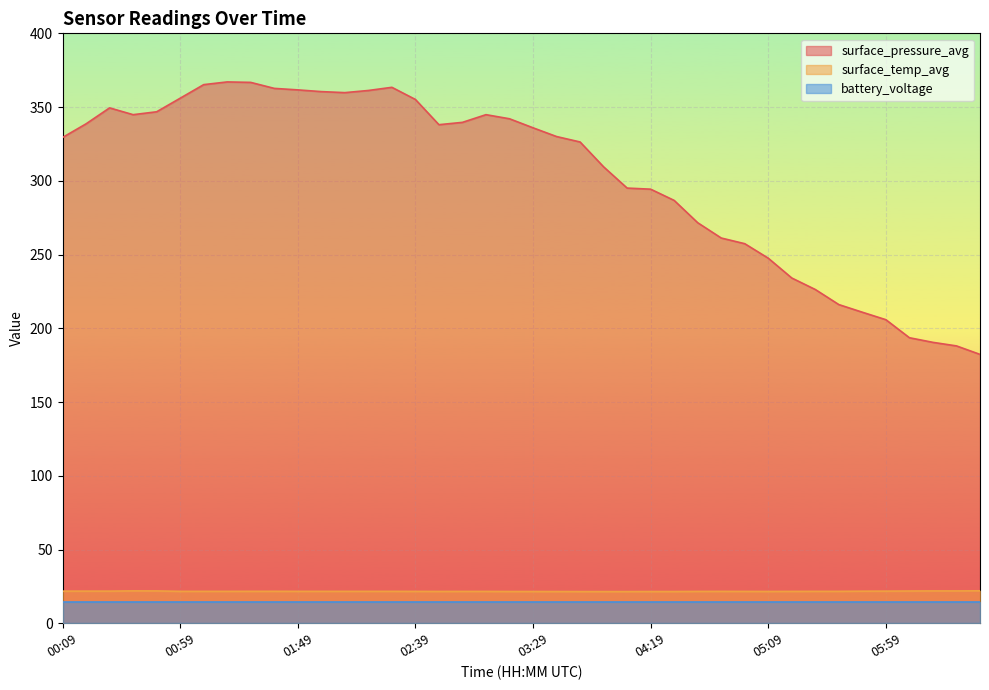

True or false: surface_temp_avg and surface_pressure_avg intersect in this chart.

False